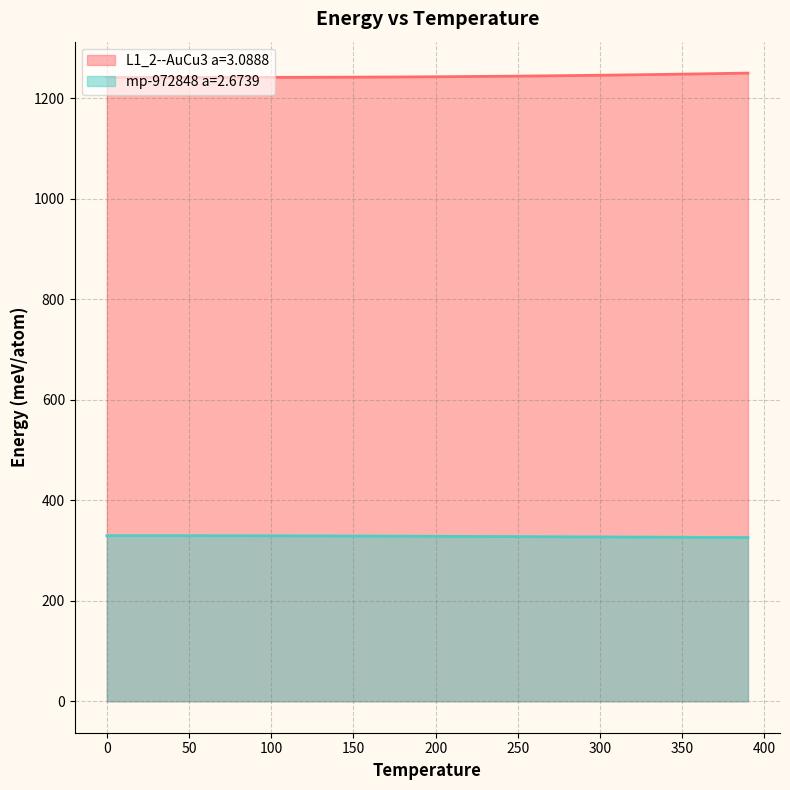

What position from the right is 150.0?

25